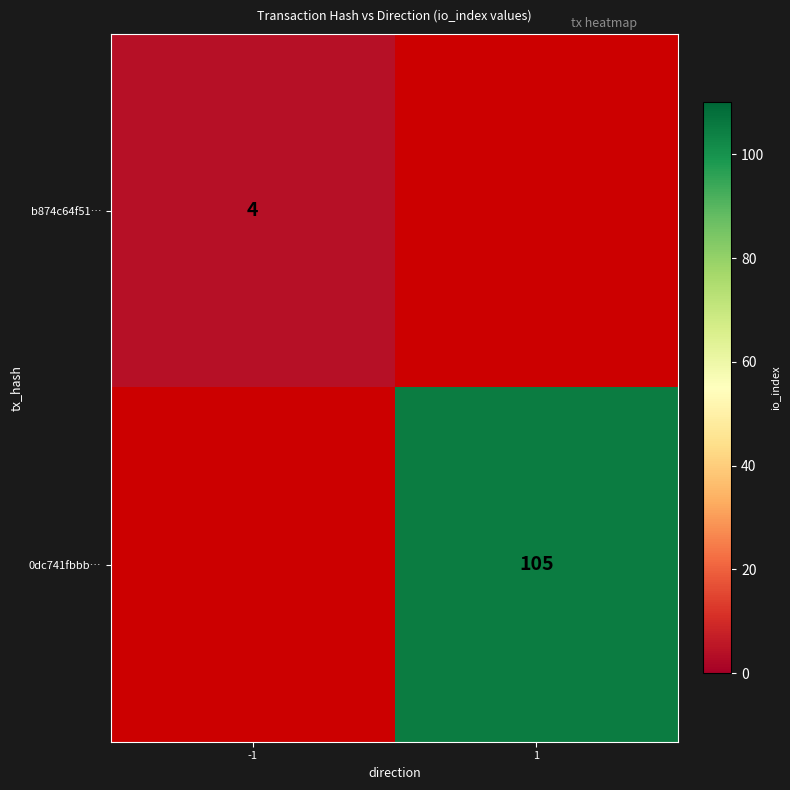

Is the value of 0dc741fbbb… at 1 greater than the value of b874c64f51… at -1?

Yes